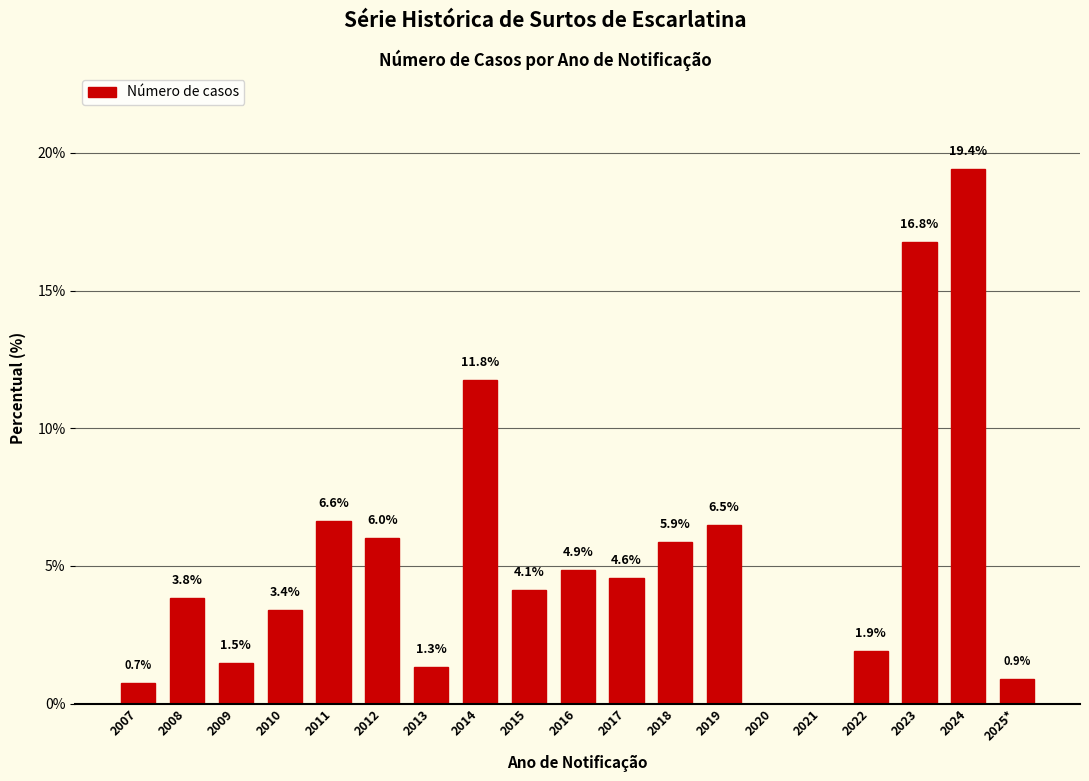

Reading left to right, transcribe all the data shown in this chart.

2007=0.7	2008=3.8	2009=1.5	2010=3.4	2011=6.6	2012=6.0	2013=1.3	2014=11.8	2015=4.1	2016=4.9	2017=4.6	2018=5.9	2019=6.5	2020=0.0	2021=0.0	2022=1.9	2023=16.8	2024=19.4	2025*=0.9